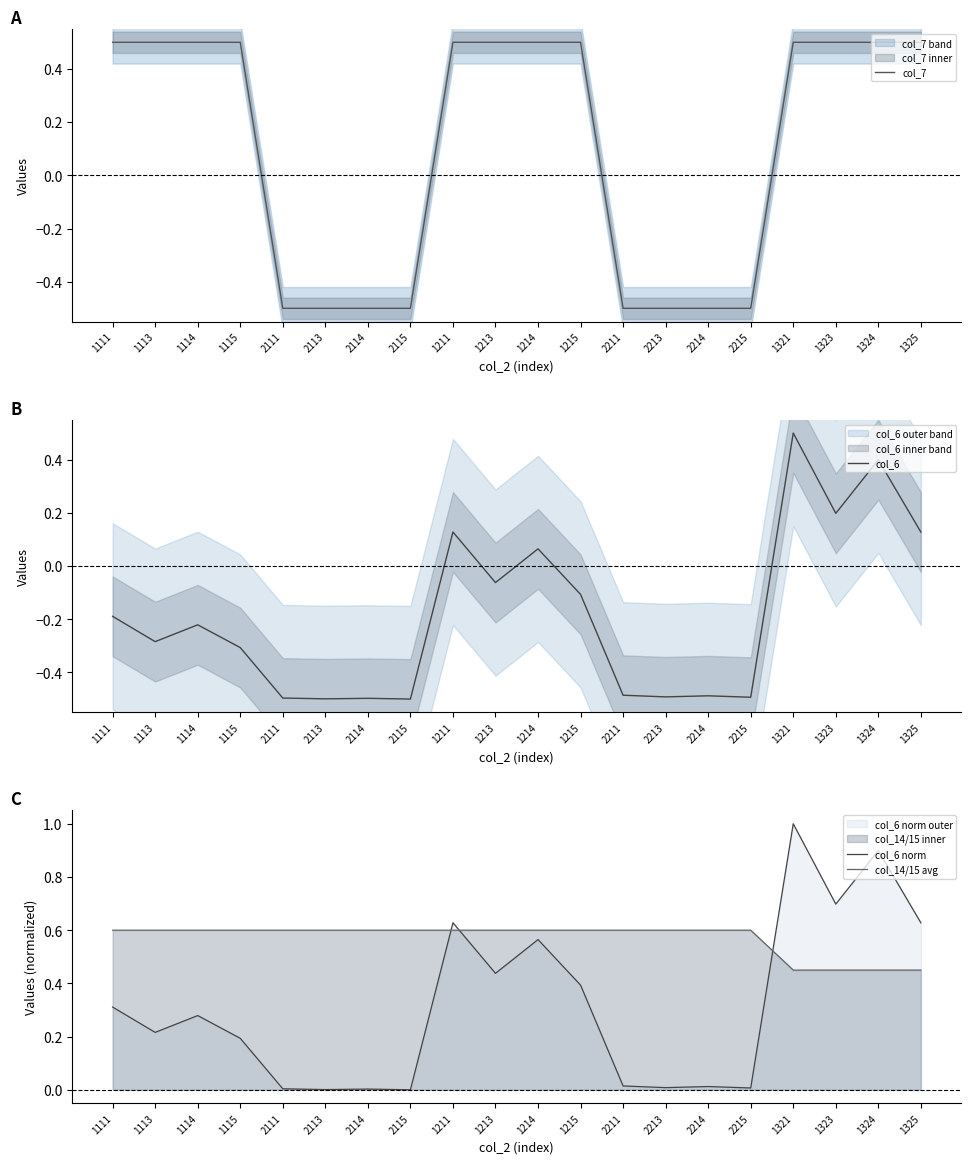

Which category has the highest value across all series?

1321